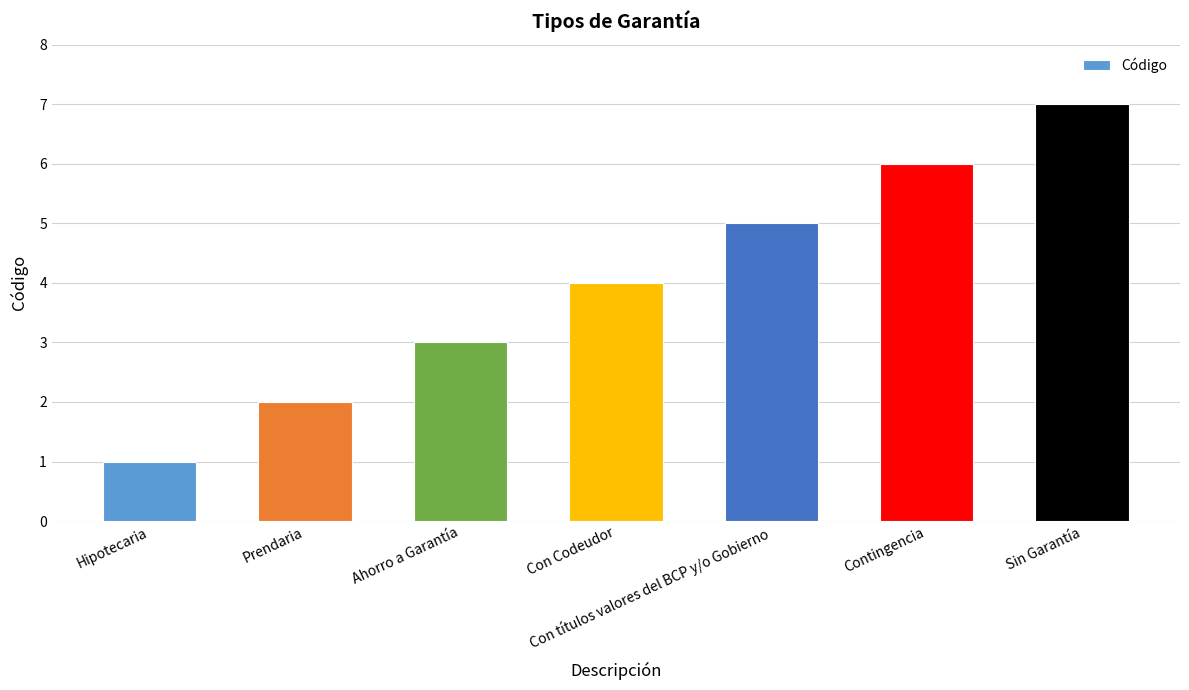

Between Hipotecaria and Con Codeudor, which is larger?

Con Codeudor